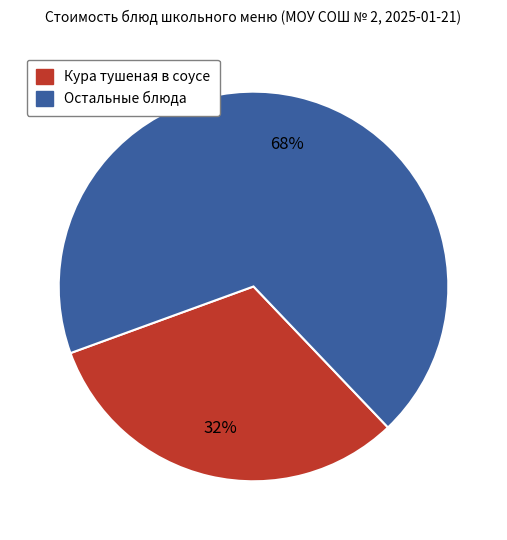

Does any single category account for the majority?

Yes